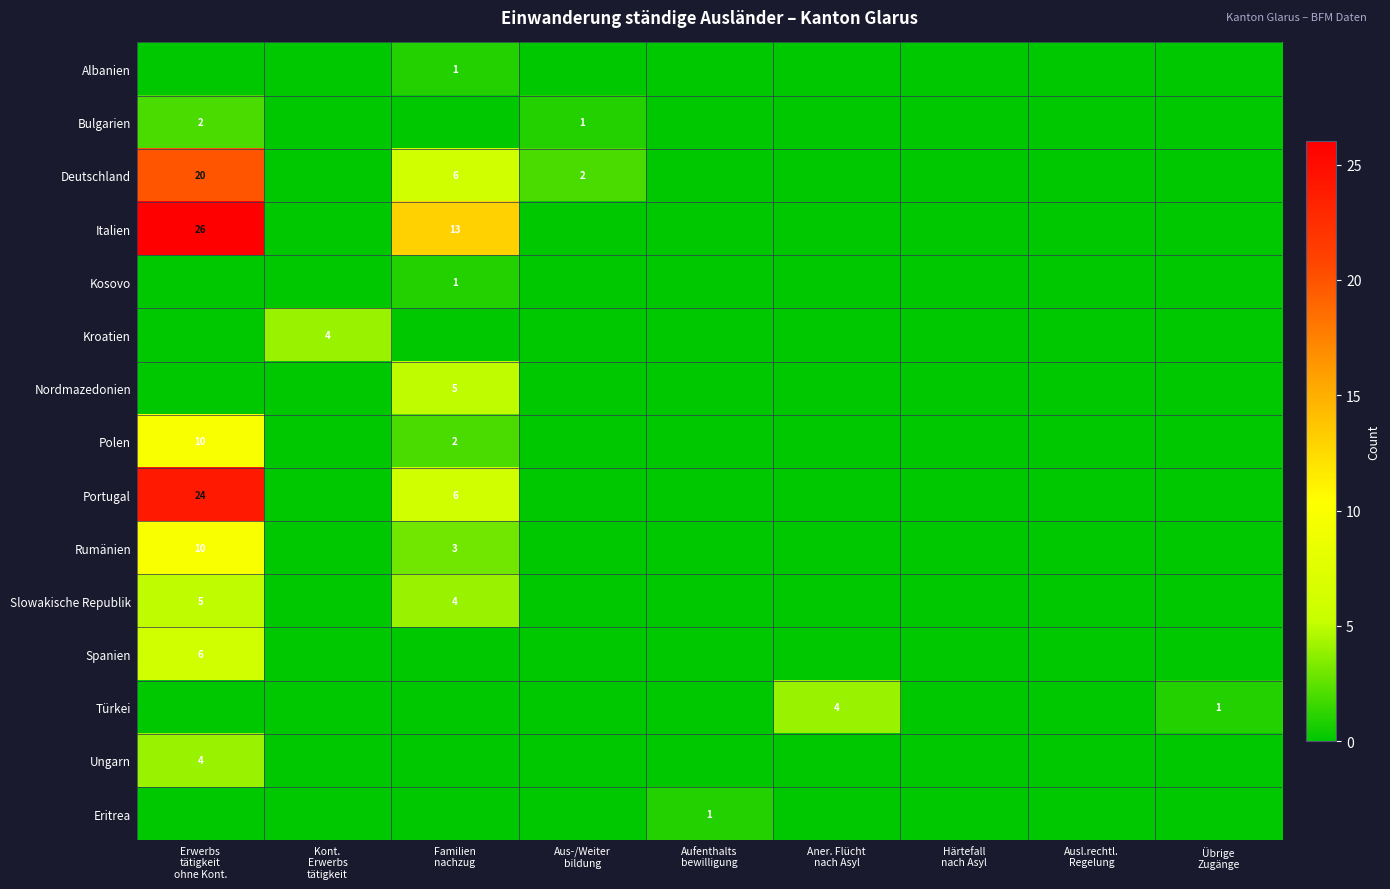

The value of Nordmazedonien at Erwerbs tätigkeit ohne Kont. is 2. True or false?

False